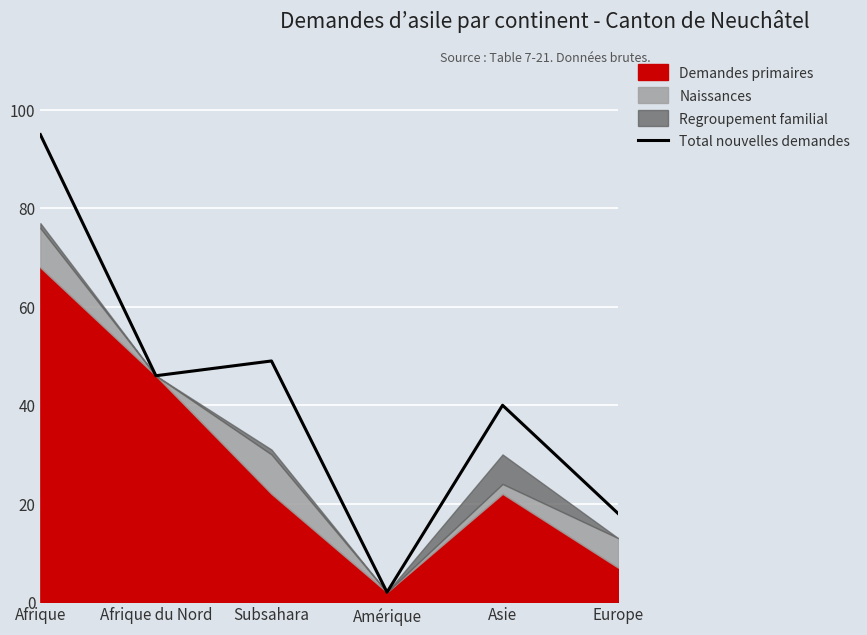

What is the maximum value shown in the chart?

95